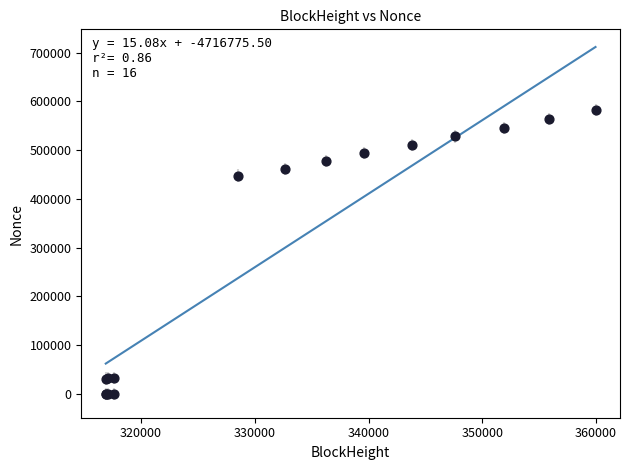

What Y value in the scatter plot is closest to 291286?

448110